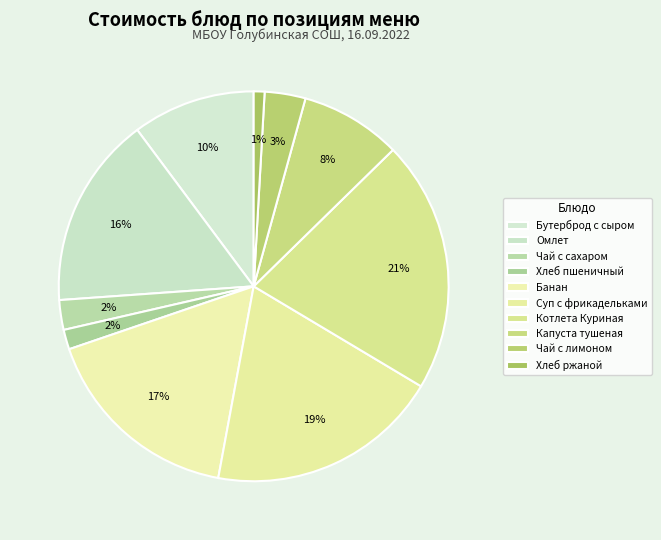

Count the number of slices in the pie.

10